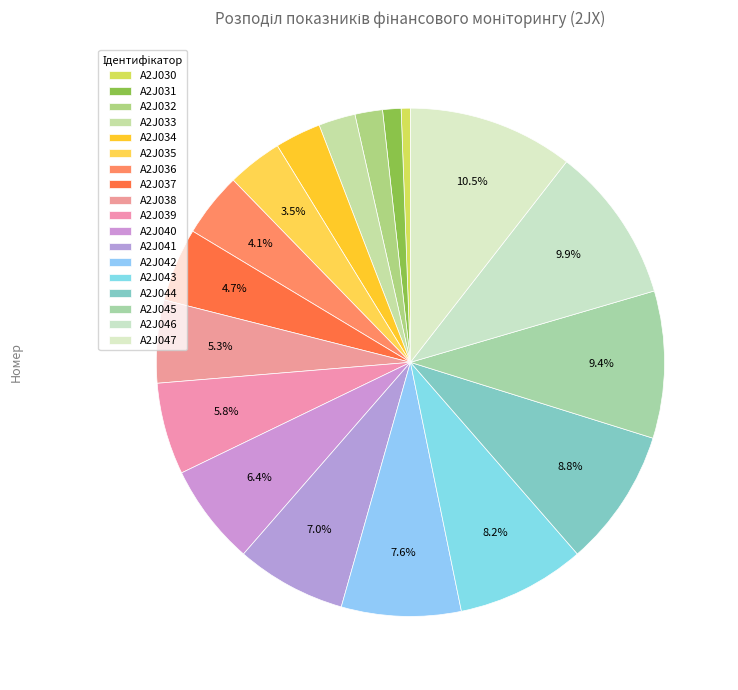

How many segments does this pie chart have?

18